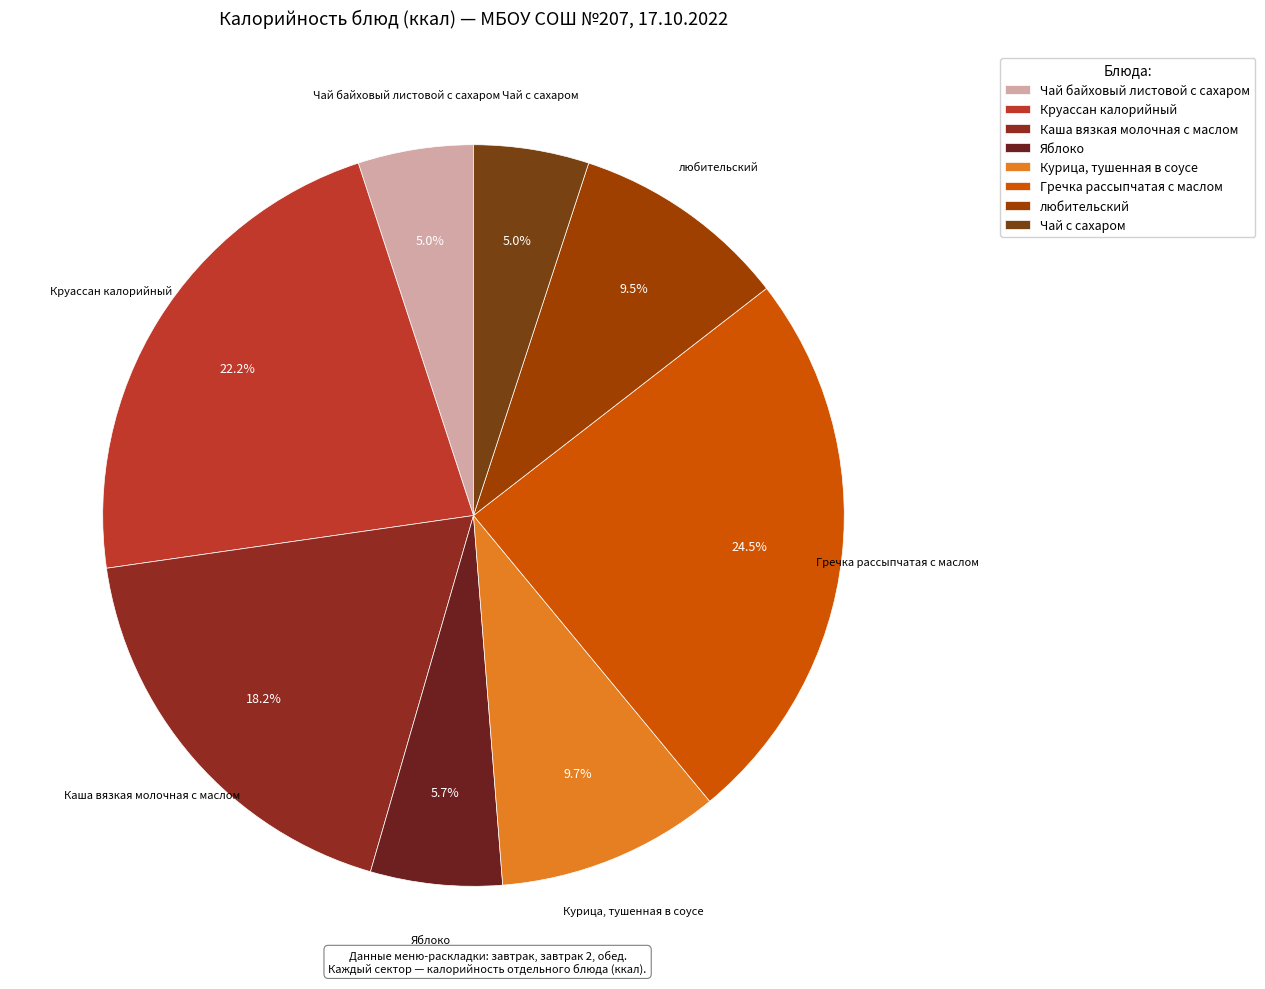

The Круассан калорийный slice represents 37% of the pie. True or false?

False